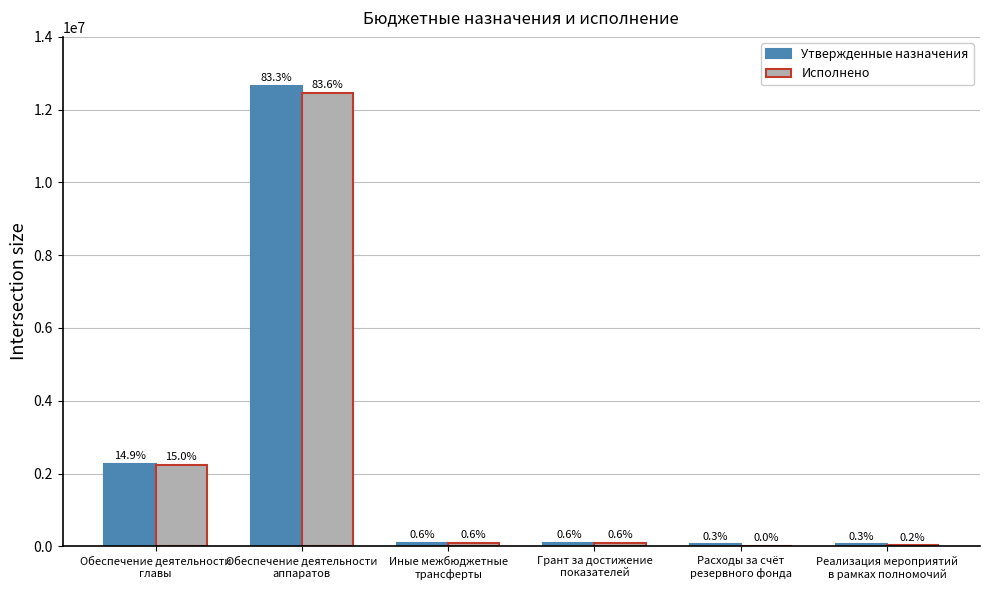

The Утвержденные назначения series shows 65782.0 at Реализация мероприятий
в рамках полномочий. True or false?

False